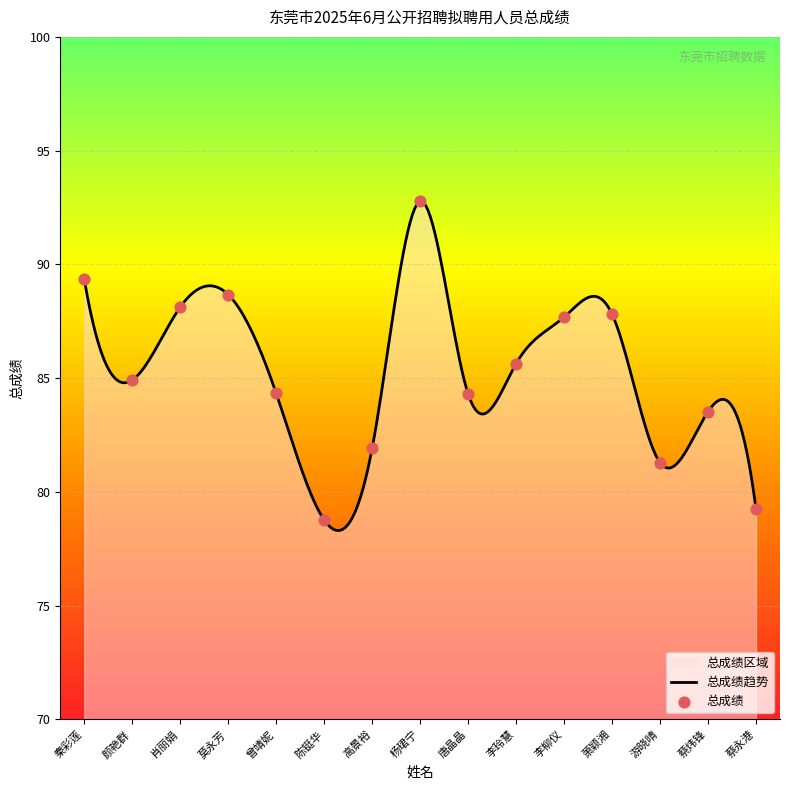

Which has a higher value, 李玲慧 or 李柳仪?

李柳仪